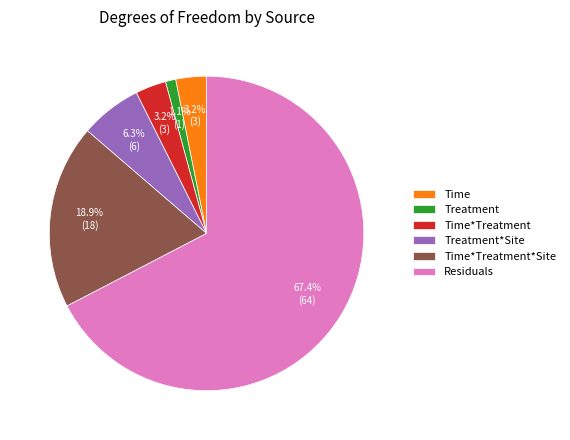

What portion of the pie excludes Time*Treatment?

96.8%